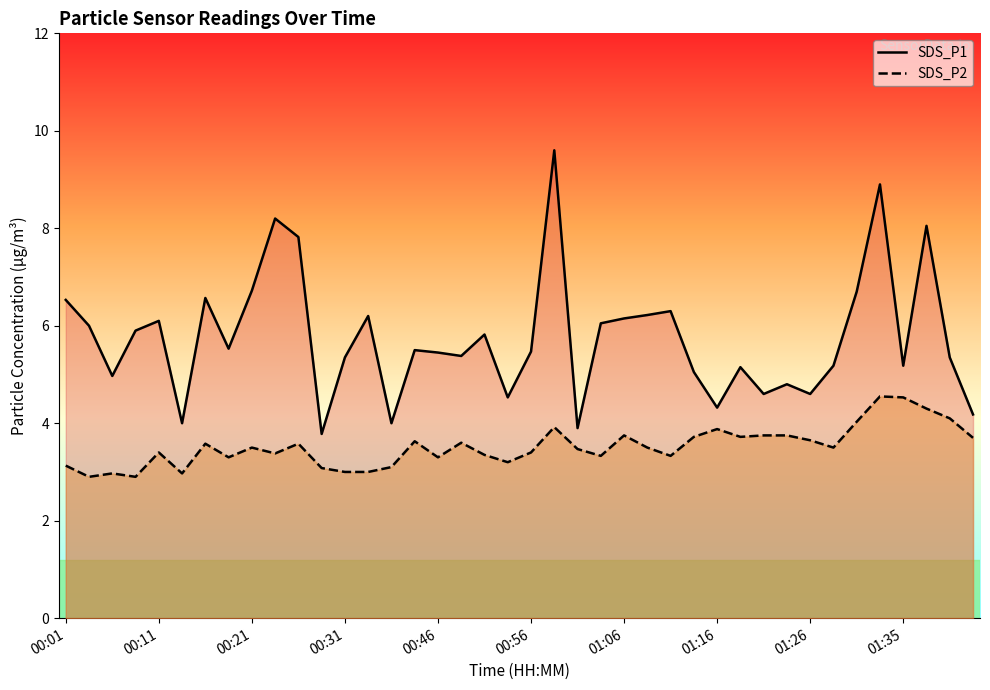

What is the maximum value for SDS_P1?

9.6